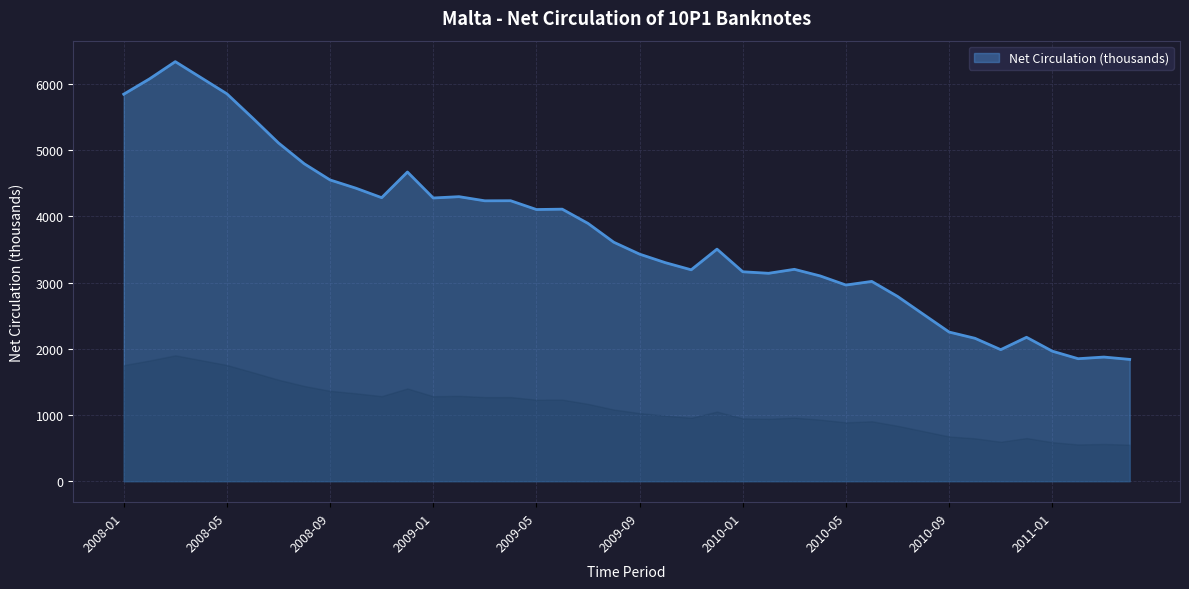

What is the minimum value shown in the chart?

1839.9